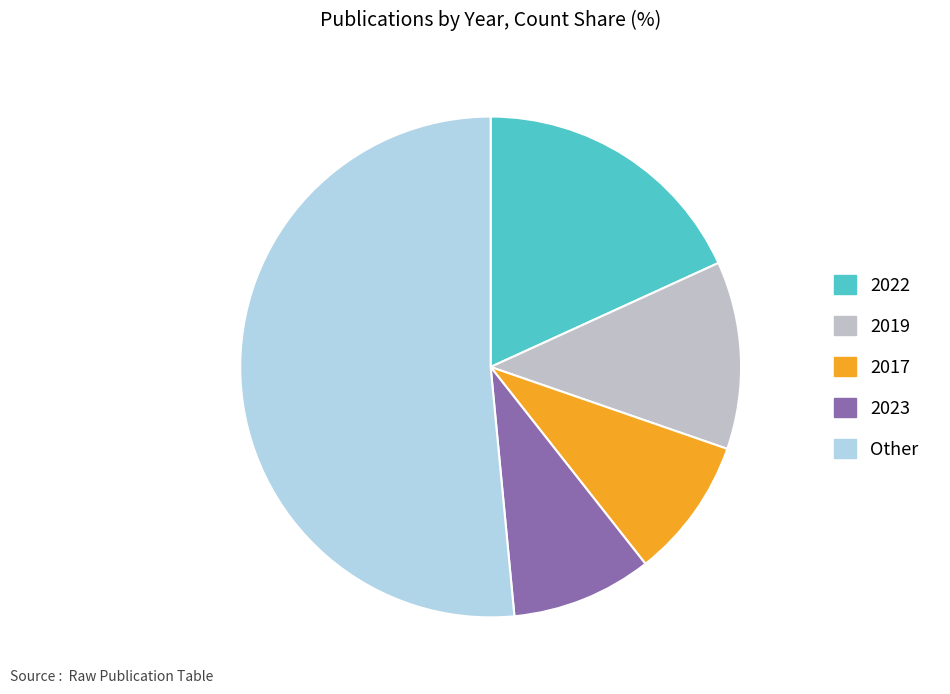

True or false: 2023 accounts for 1% of the total.

False